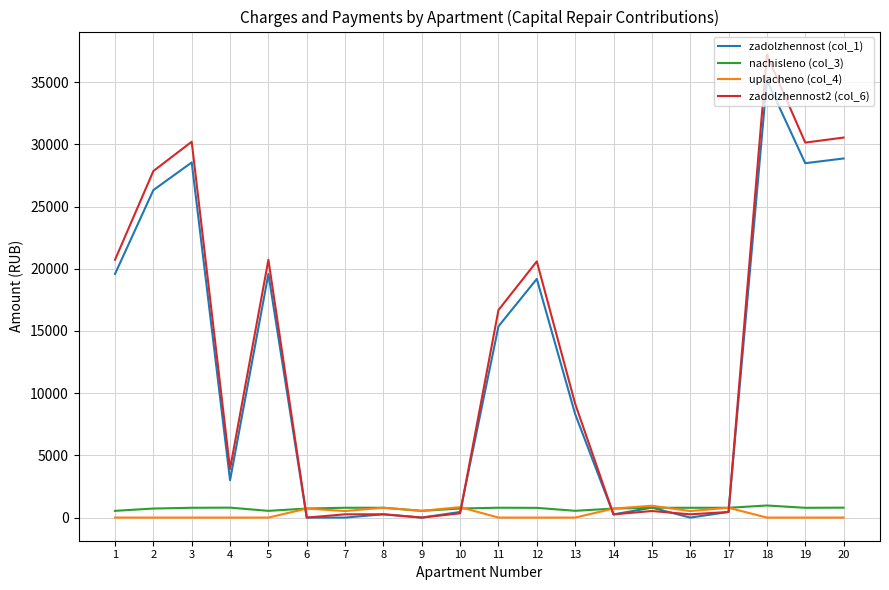

True or false: zadolzhennost2 (col_6) and uplacheno (col_4) intersect in this chart.

True